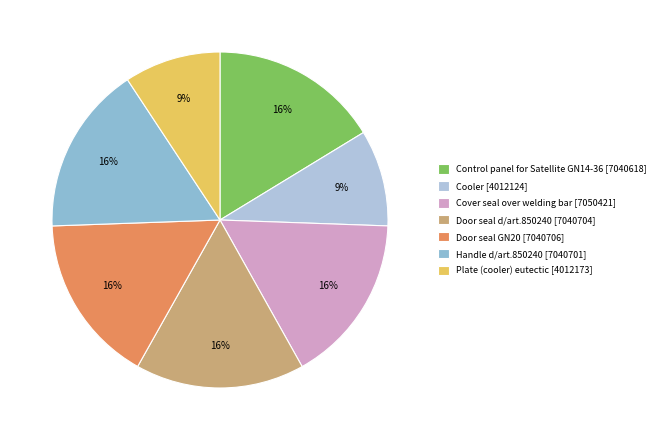

What is the largest slice in the pie chart?

Cover seal over welding bar